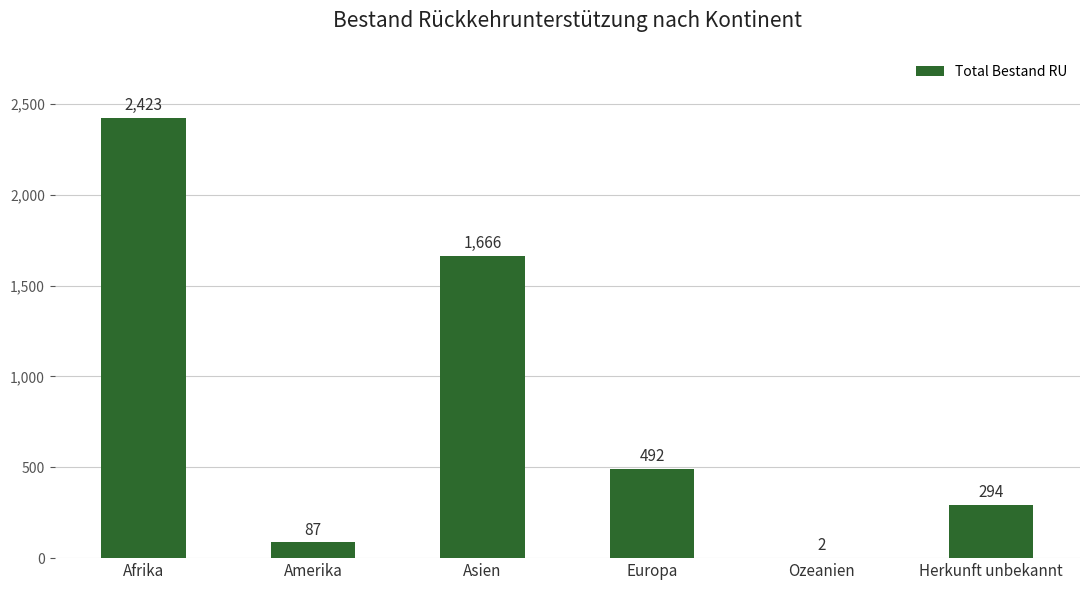

Reading left to right, transcribe all the data shown in this chart.

2423	87	1666	492	2	294